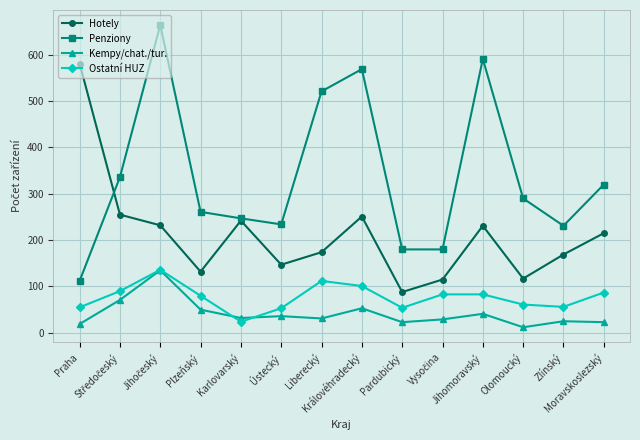

How many lines are shown in the chart?

4